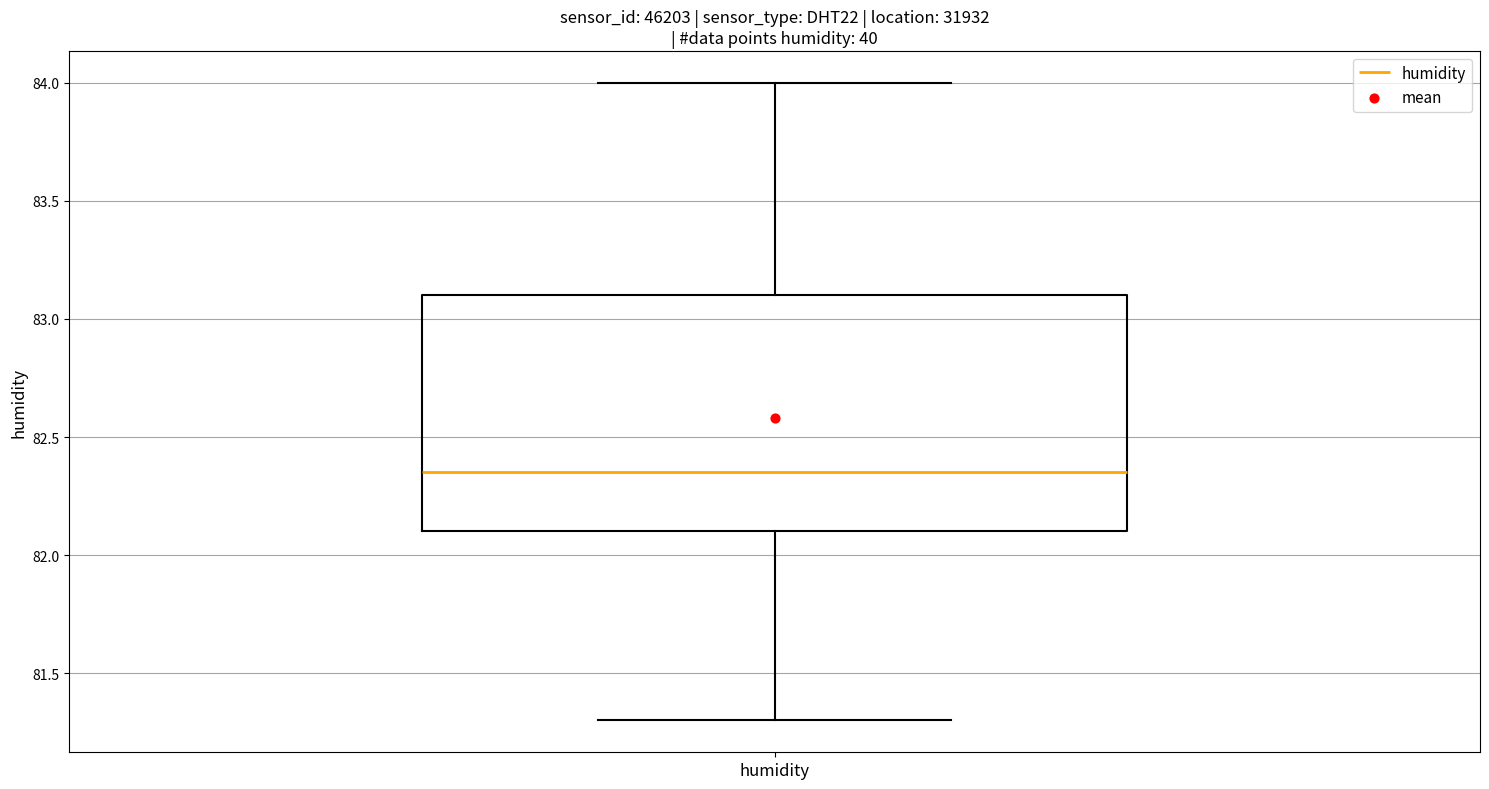

Read this box plot against the y-axis: the position of the median line, the range covered by the box, and the ends of both whiskers. The values are not printed on the chart, so give them approximately, as read against the axis.

median 82.35, box 82.10 to 83.10, whiskers 81.30 to 84.00